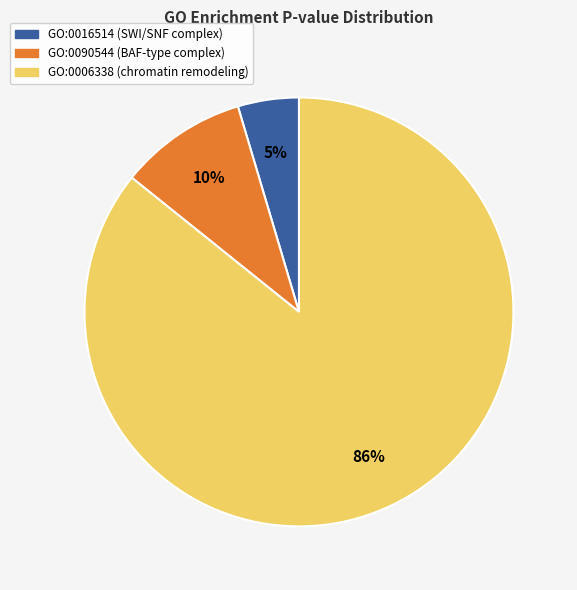

How many segments does this pie chart have?

3